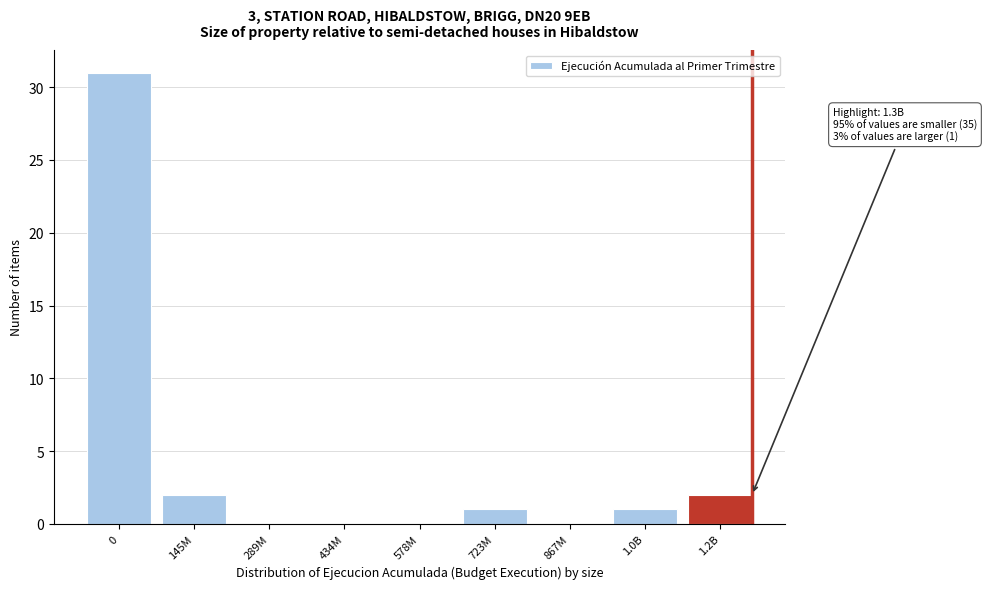

Reading left to right, what are all the values shown in this chart?

0=31	145M=2	289M=0	434M=0	578M=0	723M=1	867M=0	1.0B=1	1.2B=2